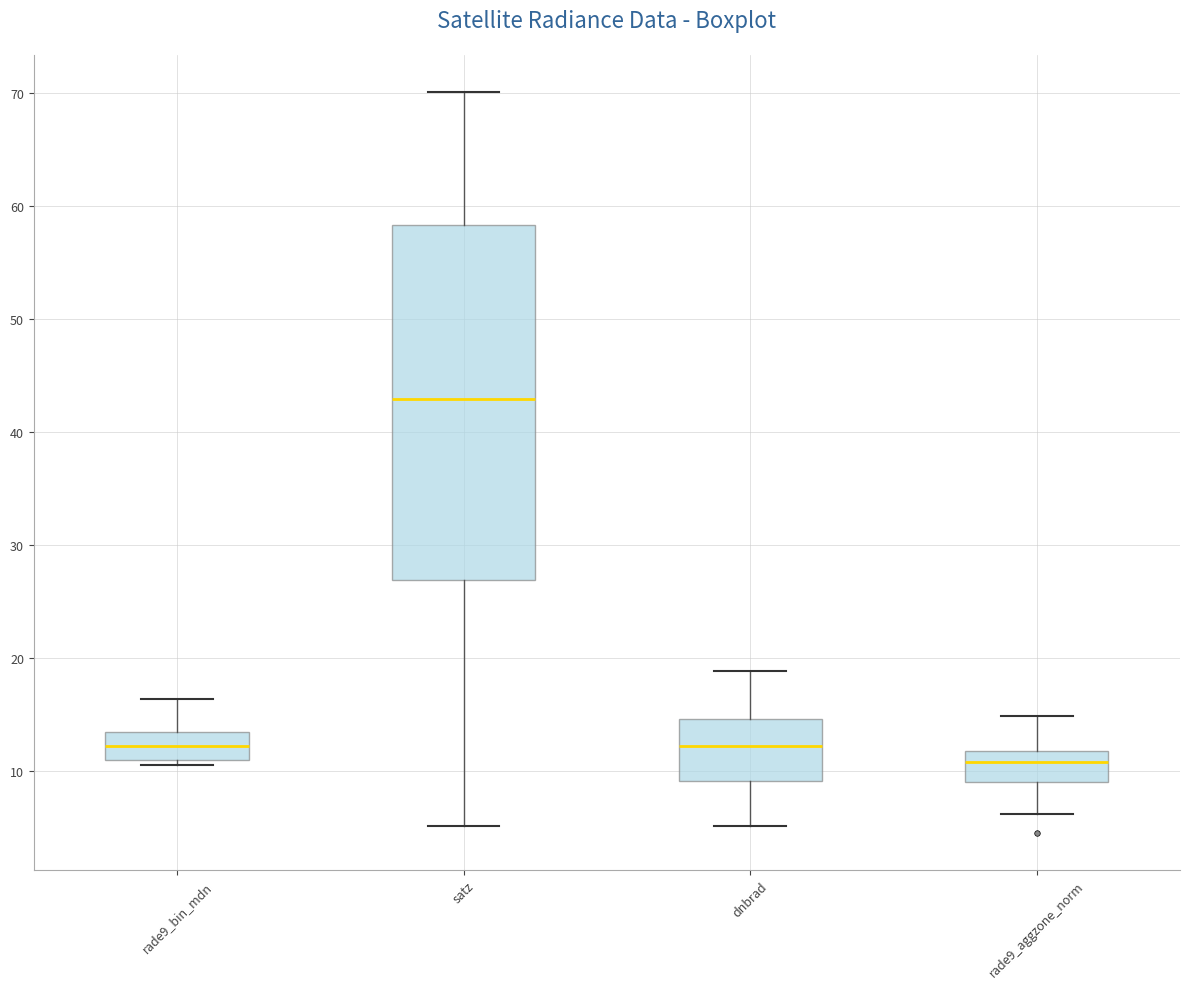

Where is the lower edge of the box for rade9_aggzone_norm on the y-axis? The values are not printed on the chart, so give them approximately, as read against the axis.

9